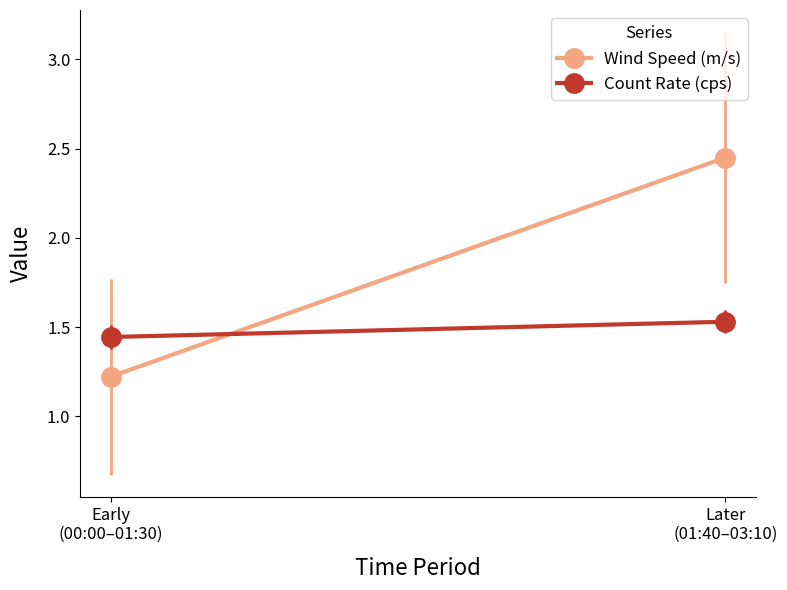

Which has a higher value, 03:00 or 00:30?

03:00